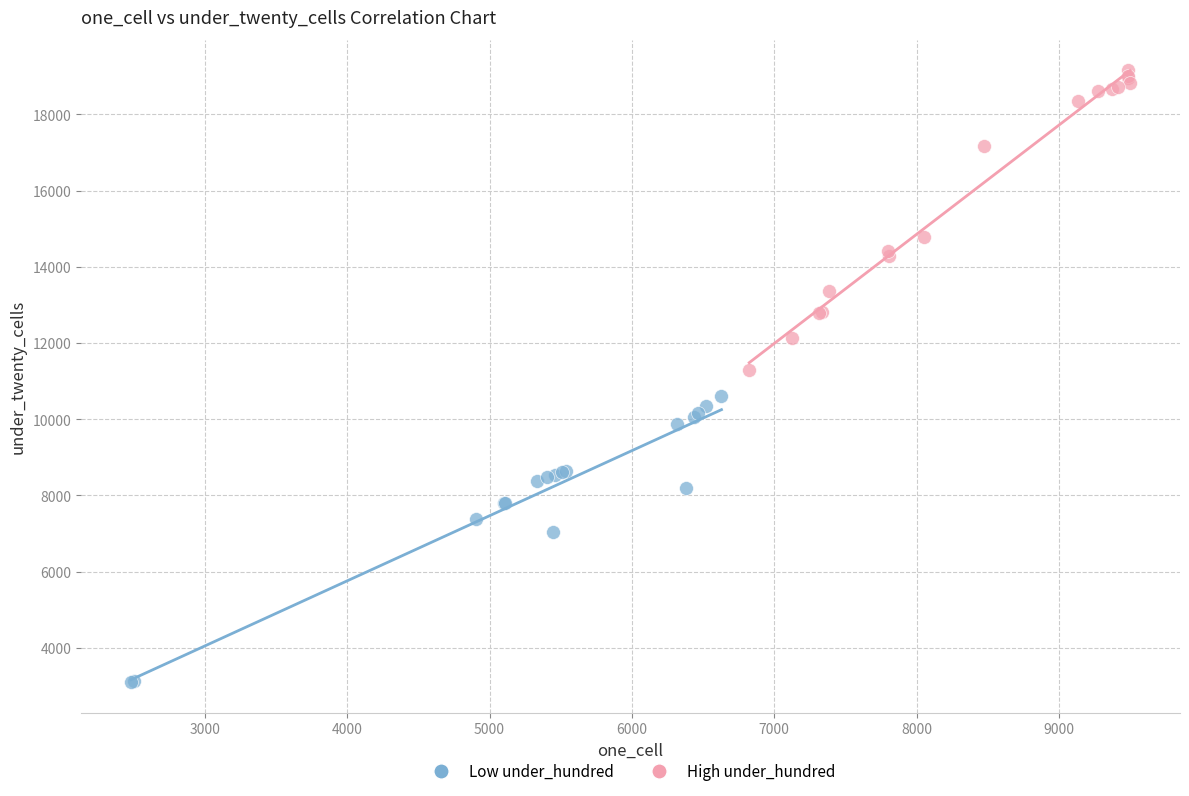

Which series contains the highest Y value?

High under_hundred